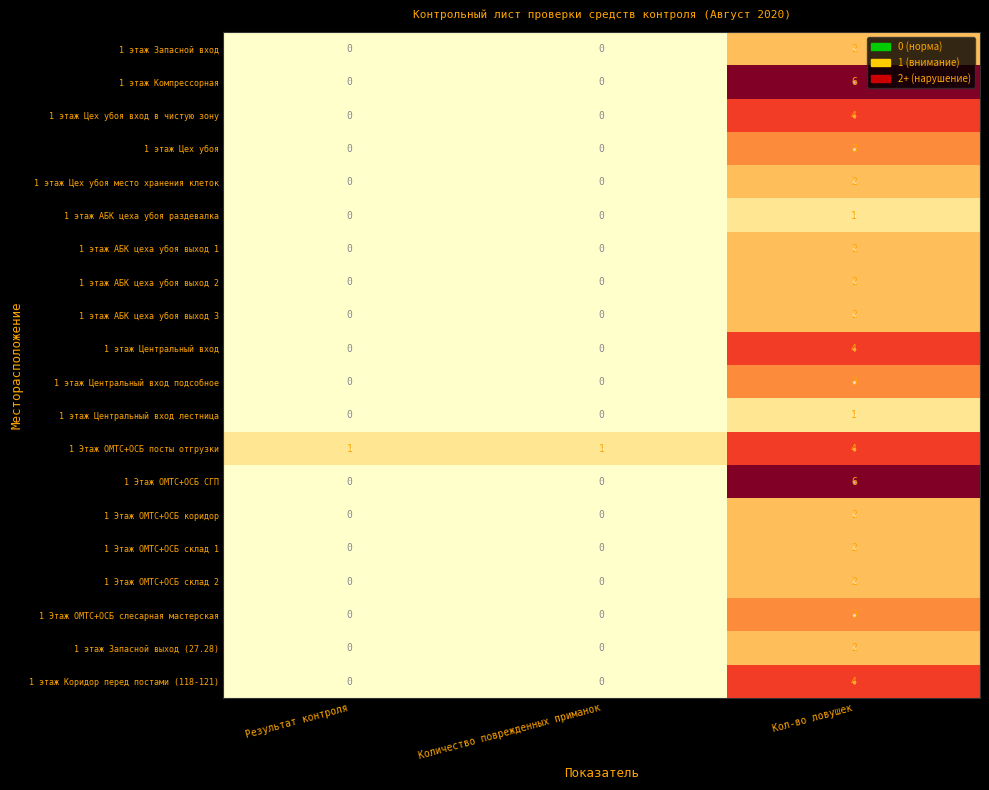

What is the spread (max minus min) of values at Кол-во ловушек?

5